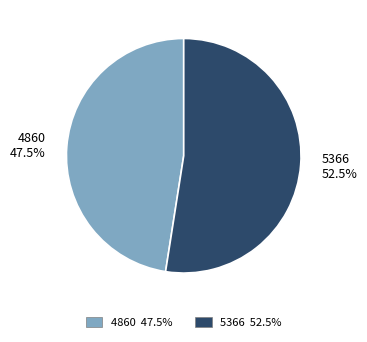

Which category accounts for the majority?

5366